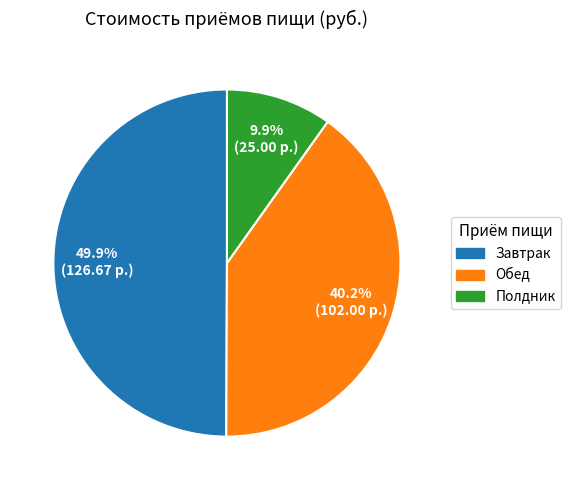

Count the number of slices in the pie.

3